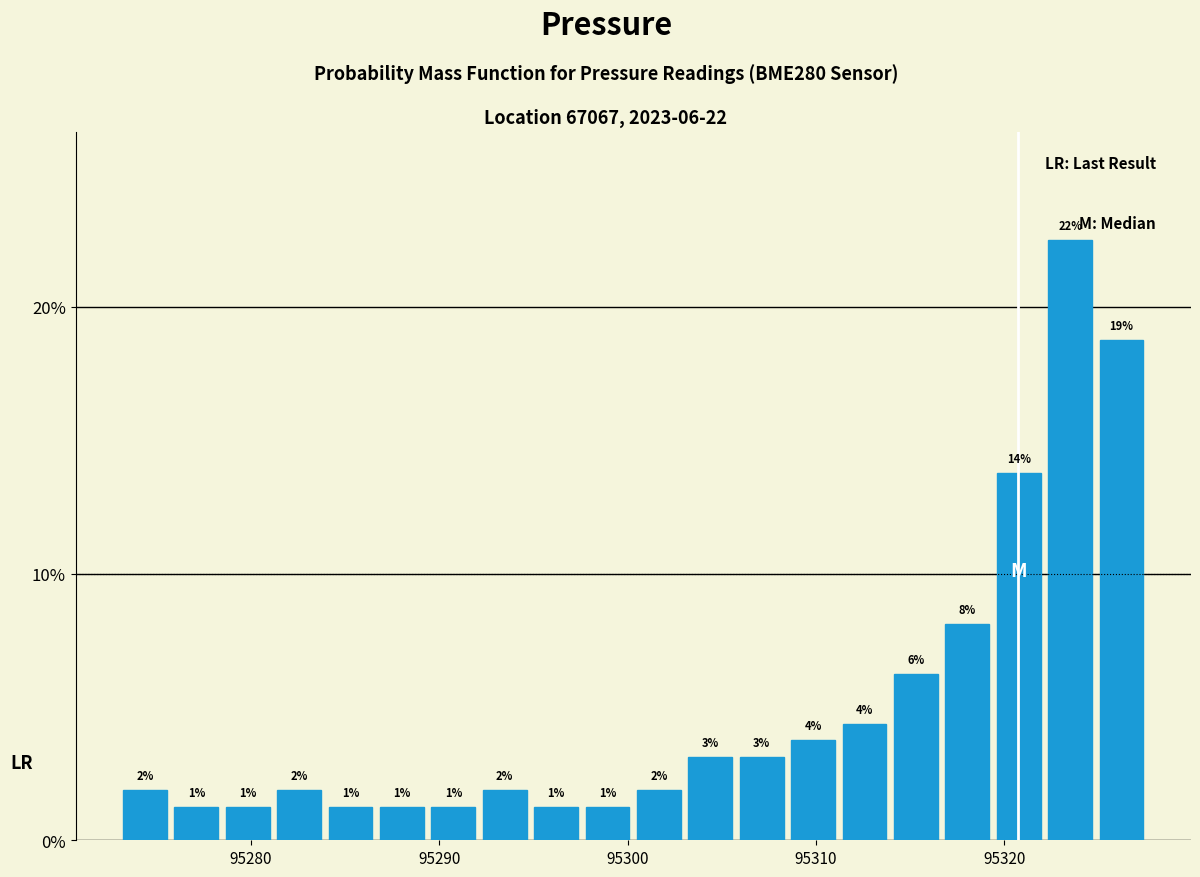

Read against the x-axis, roughly where is the centre of the tallest bar?

95323